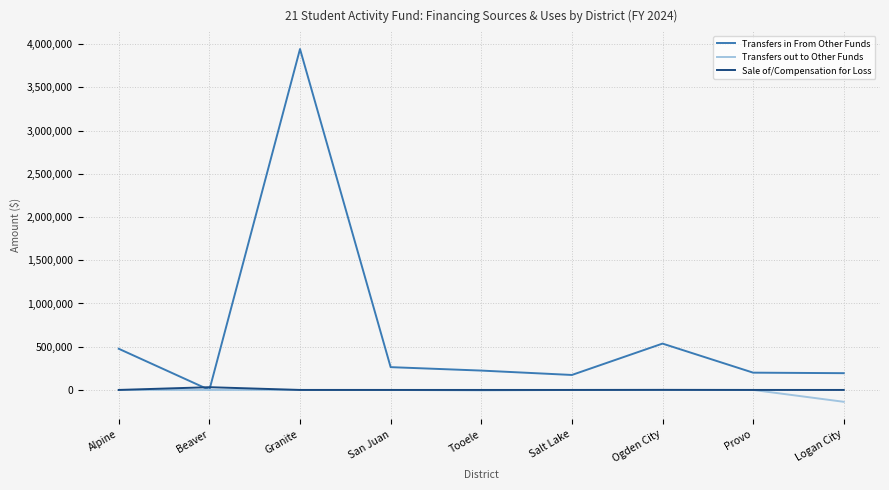

Which category has the lowest value across all series?

Logan City